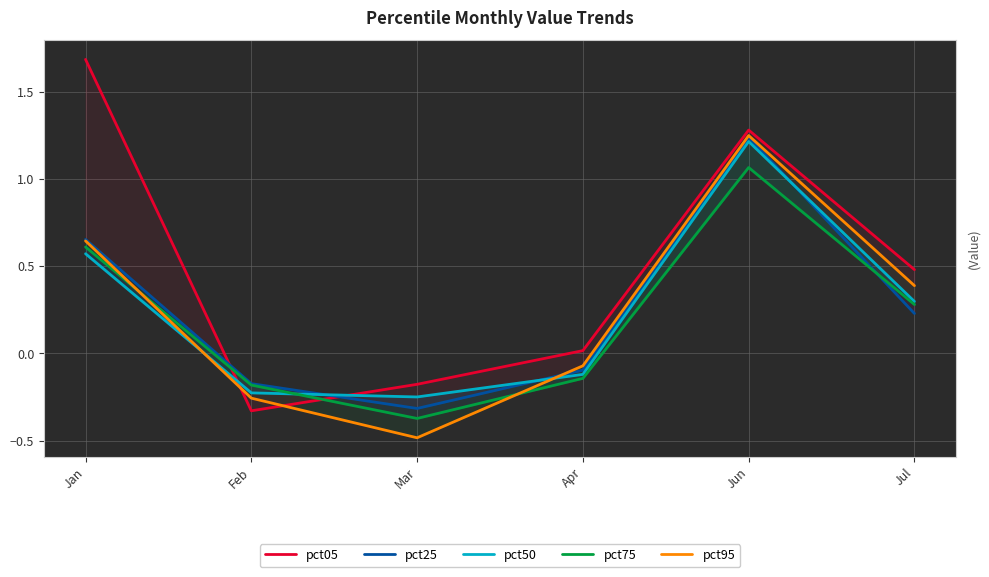

In pct25, how many points are lower than both neighbors (excluding endpoints)?

1